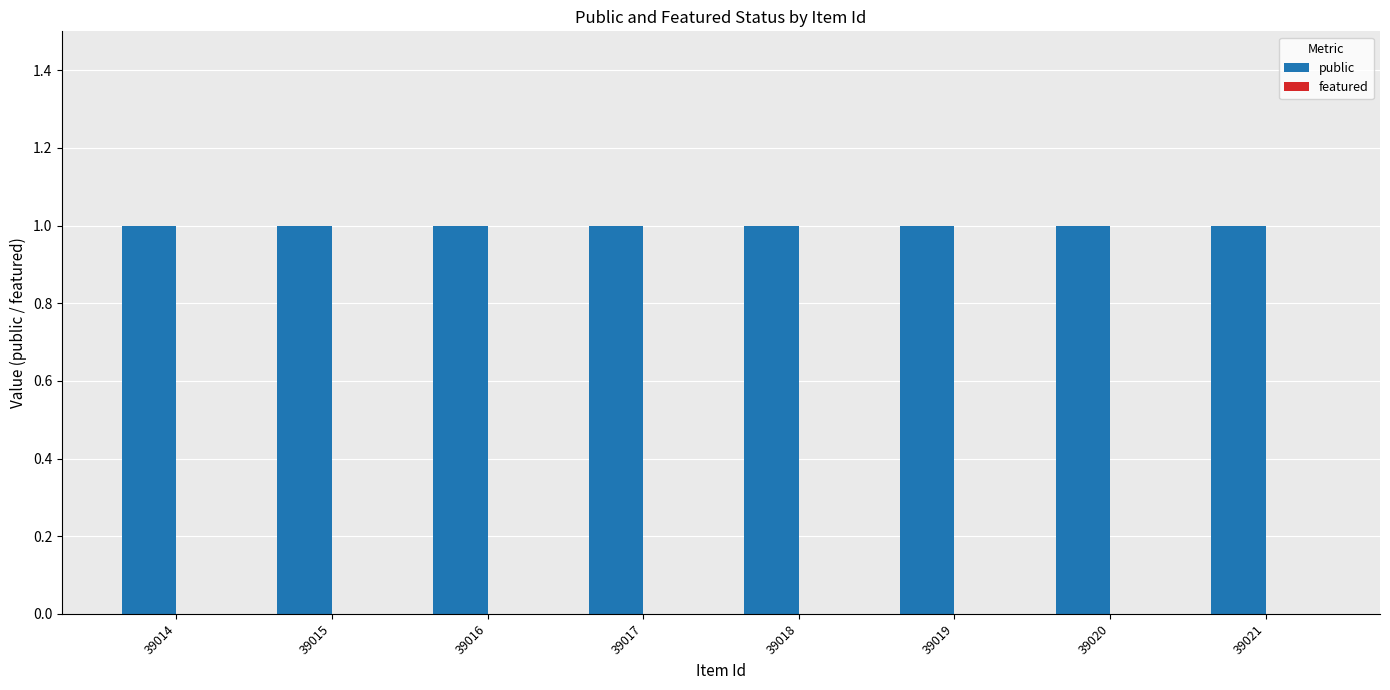

Rank the series by their maximum value, from lowest to highest.

featured, public